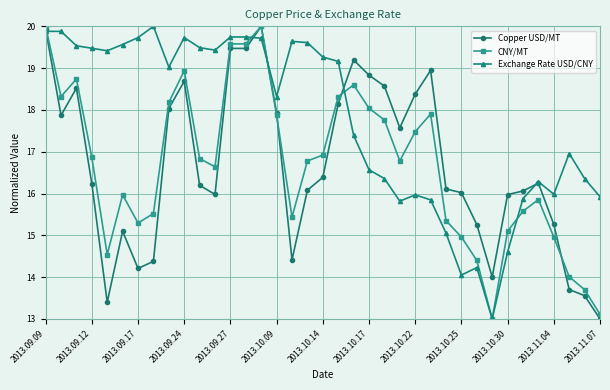

Count the number of categories in the chart.

37